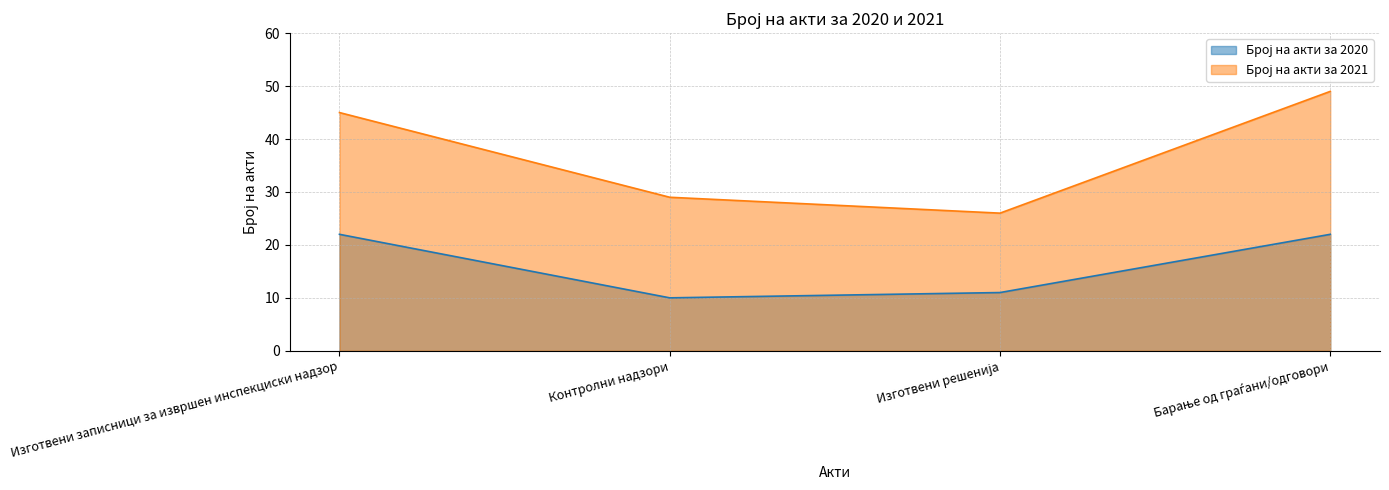

True or false: Број на акти за 2021 and Број на акти за 2020 intersect in this chart.

False